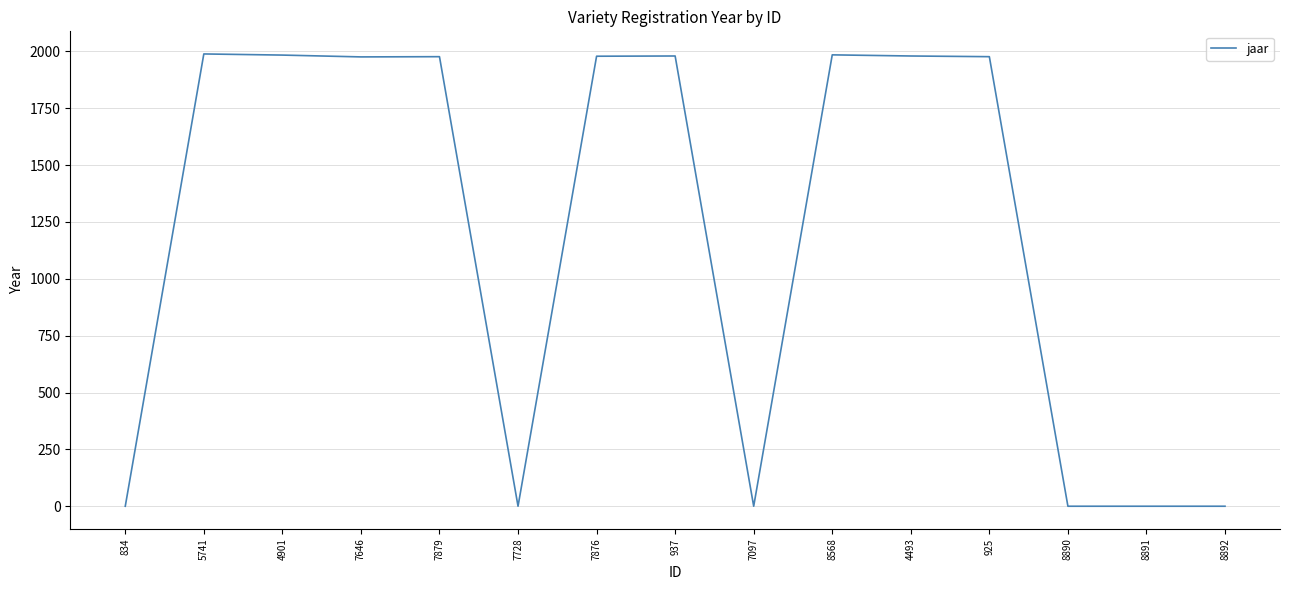

Between 7097 and 7879, which is larger?

7879